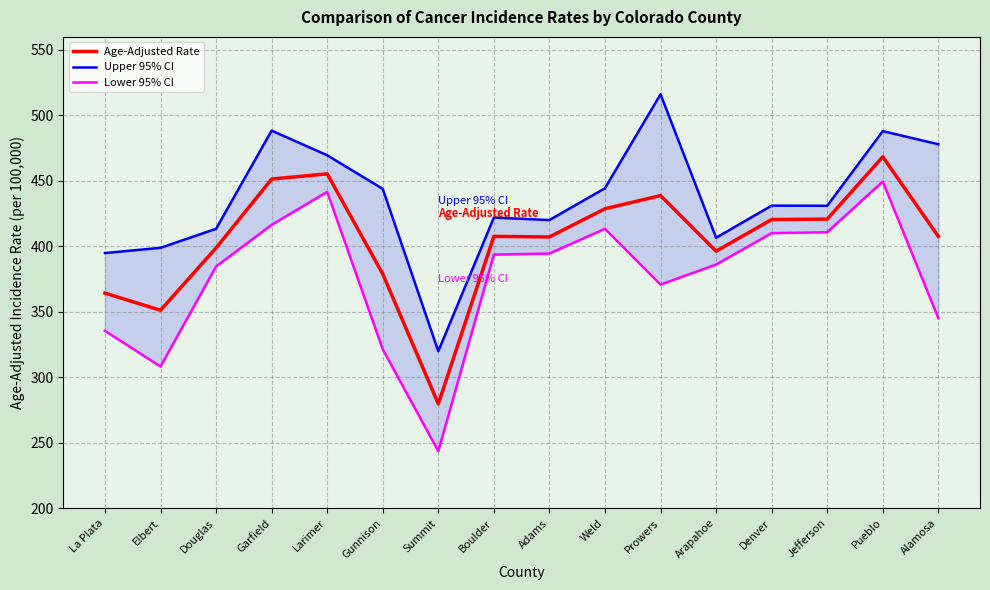

How many interior local valleys does the Lower 95% CI series have?

3